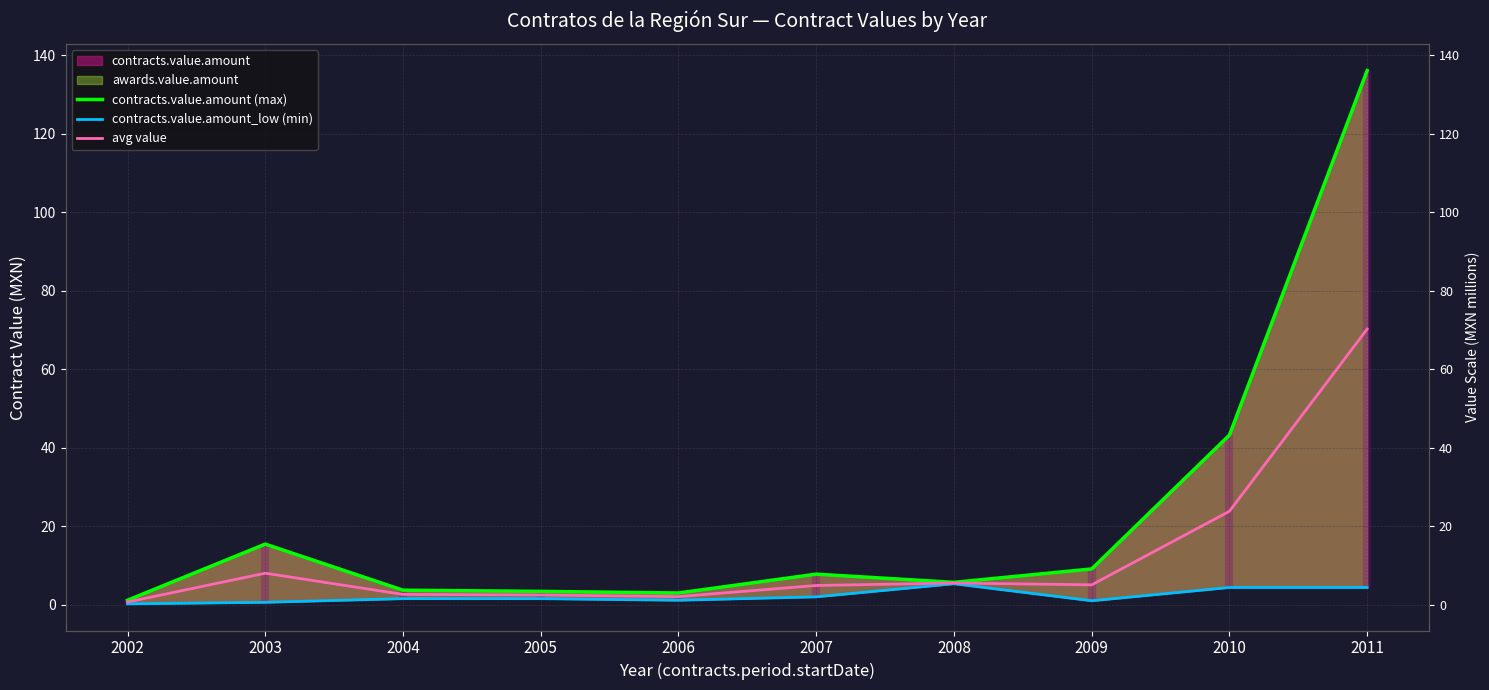

What is the value of the contracts.value.amount (max) point at the 1st from the left?

1.1